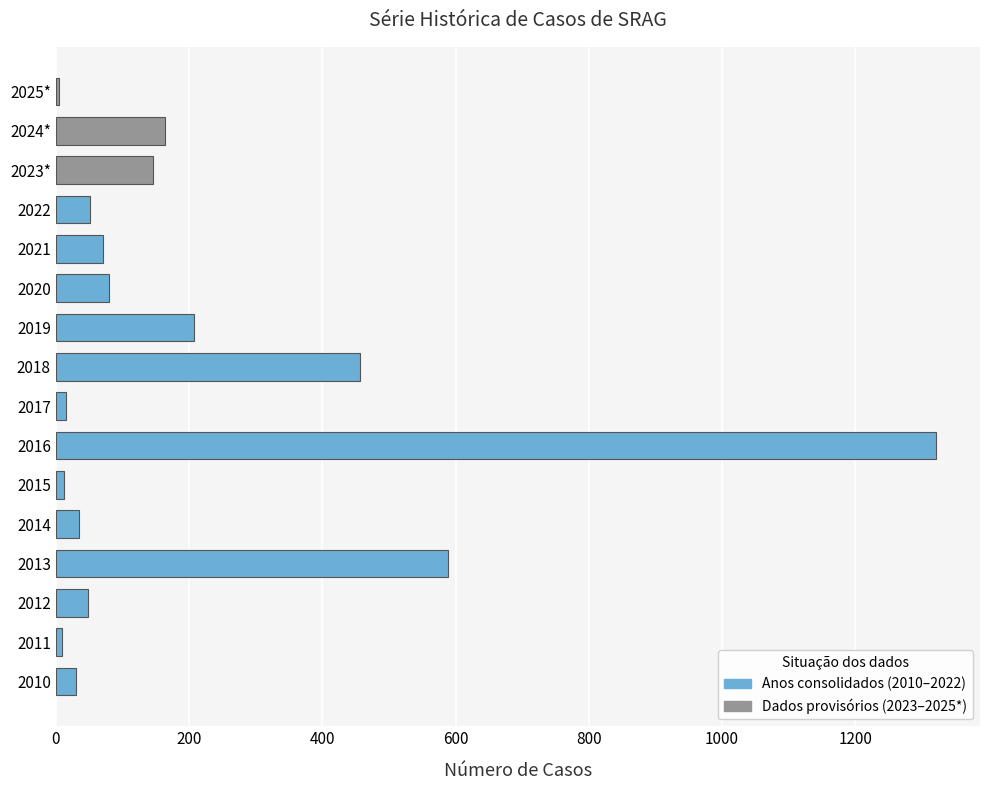

How many values are below 71?

8